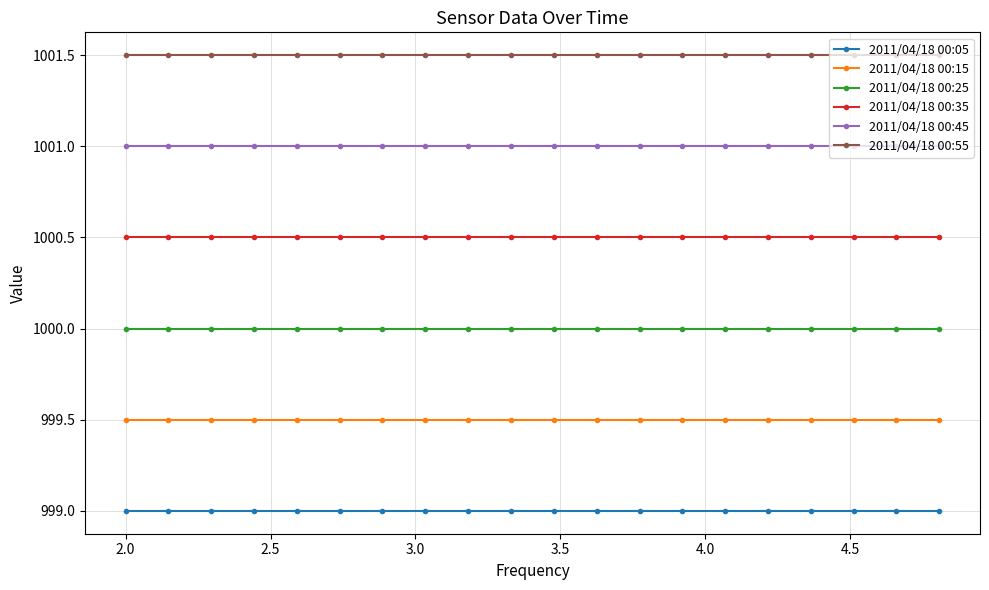

What is the value of the 2011/04/18 00:05 point at the 14th from the left?

999.0